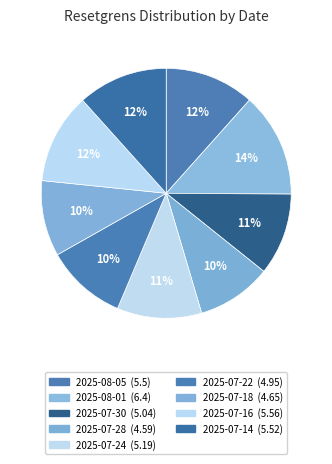

Which slice is the smallest?

2025-07-28